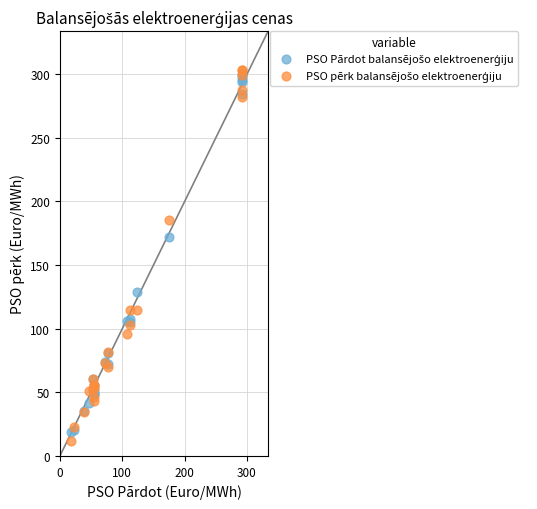

Across all series, what Y value is closest to 157?

172.3